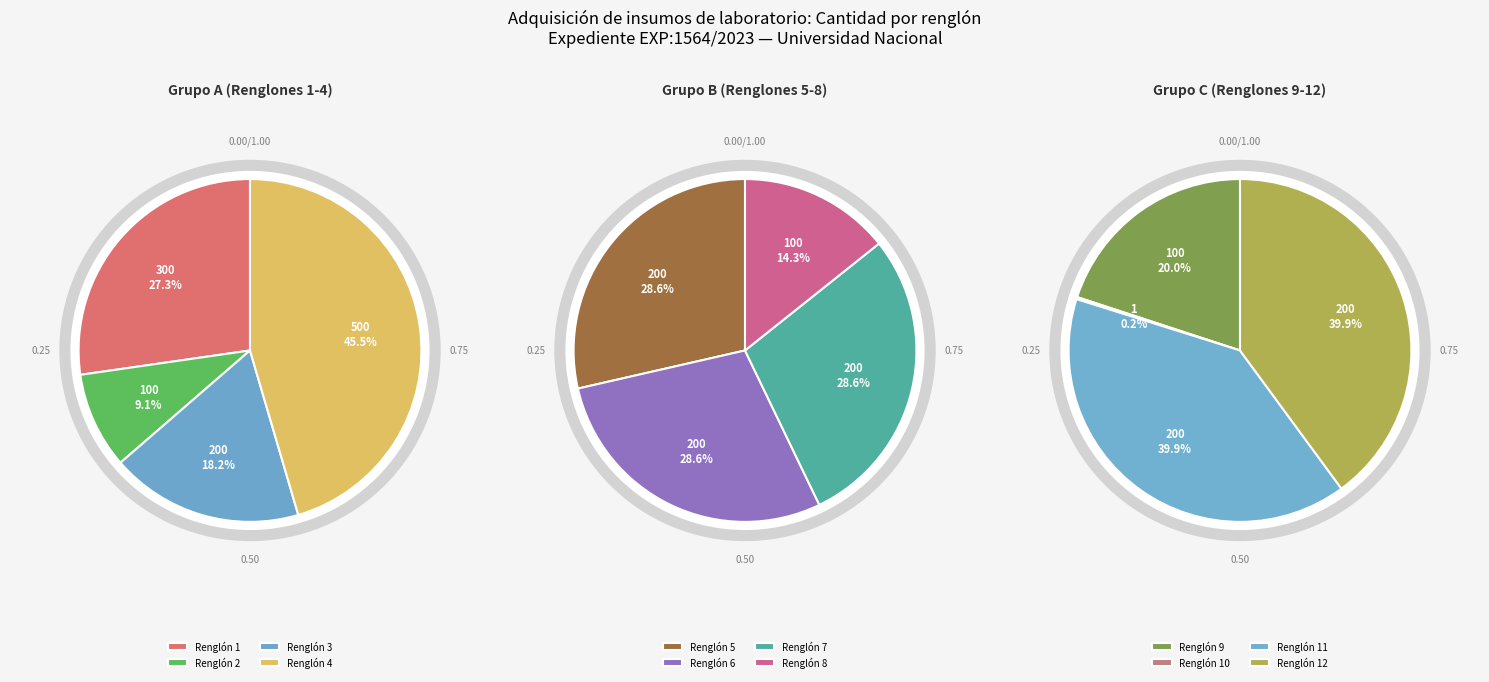

True or false: Renglón 3 accounts for 1% of the total.

False